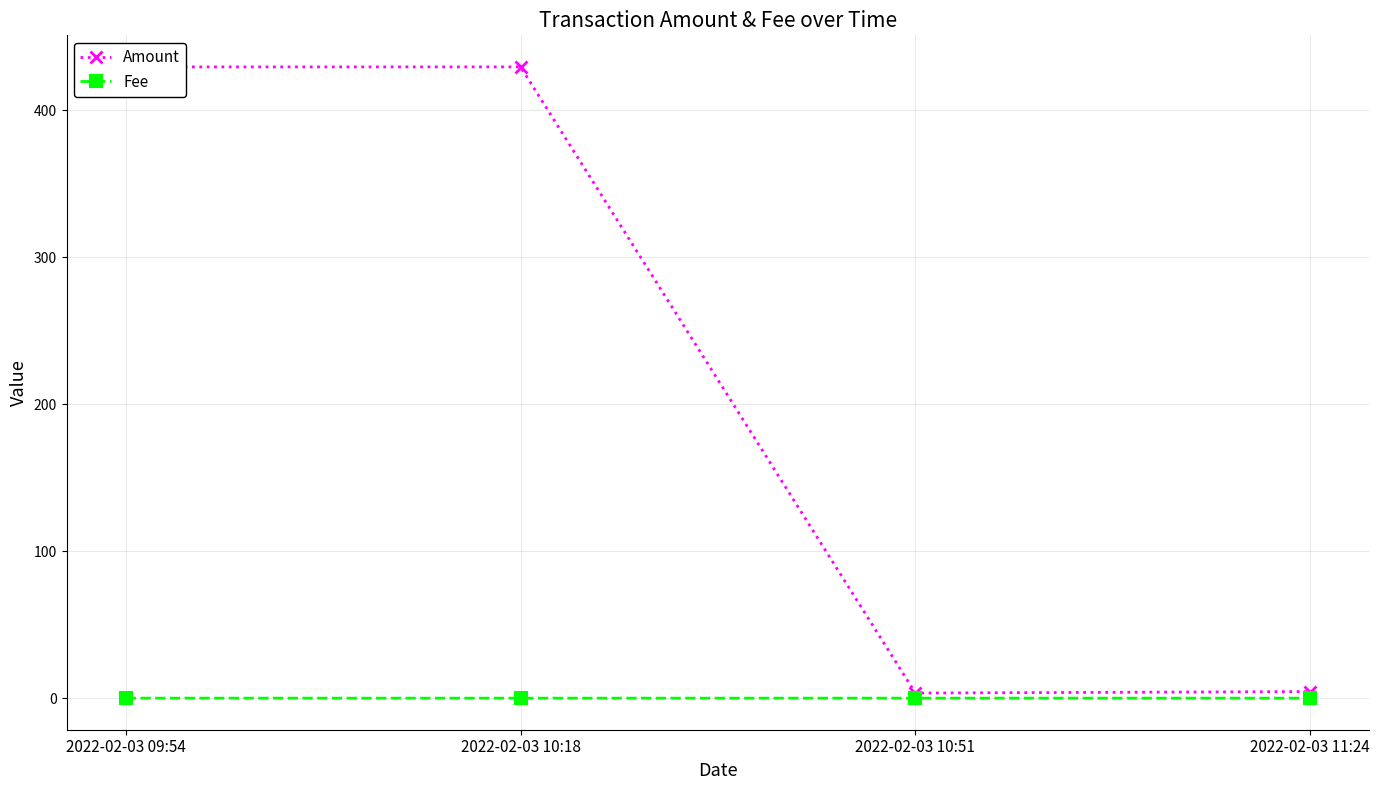

What is the total value across all series at 2022-02-03 10:18?

429.6